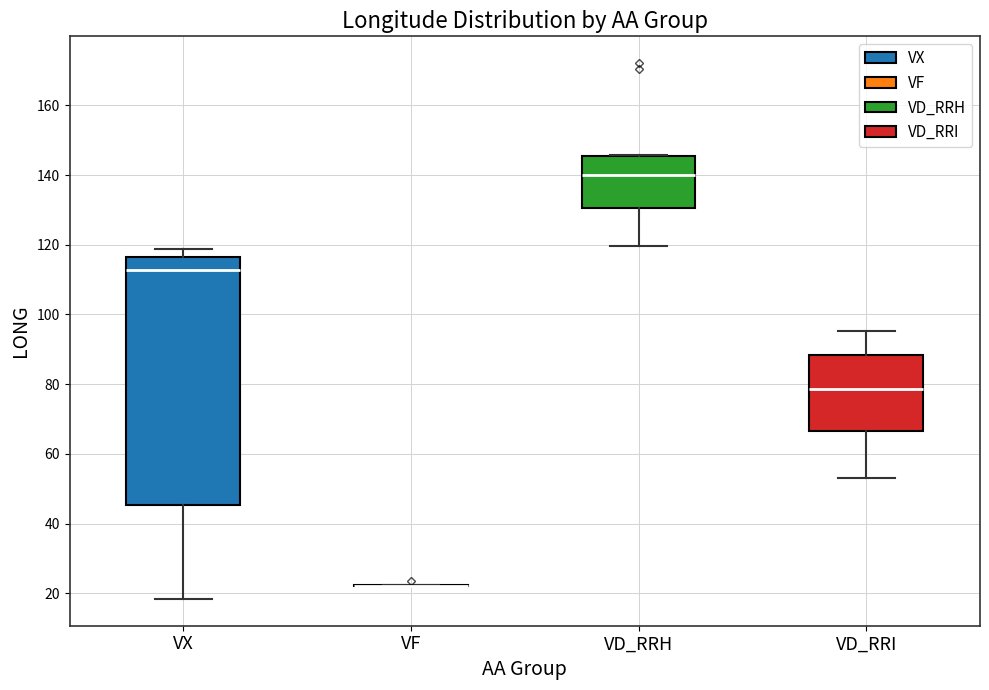

Reading left to right, read every box against the y-axis: the position of its median line, the range the box covers, and the ends of its whiskers. The values are not printed on the chart, so give them approximately, as read against the axis.

VX: median 112, box 46 to 116, whiskers 18 to 118
VF: box collapsed to a line at 22, whiskers 22 to 22
VD_RRH: median 140, box 130 to 146, whiskers 120 to 146
VD_RRI: median 78, box 66 to 88, whiskers 54 to 96